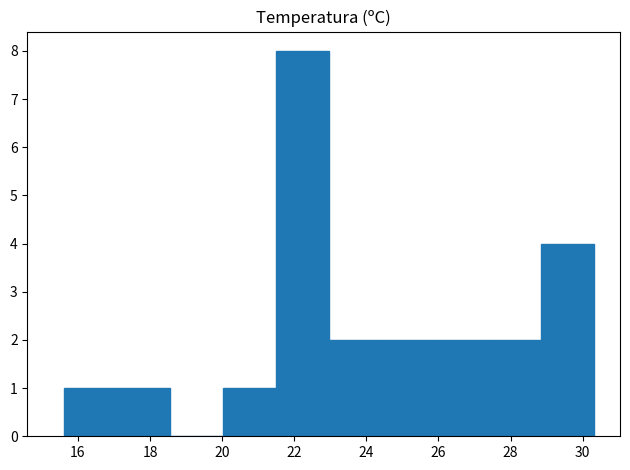

Reading left to right, list every bar in this chart as the range it spans on the x-axis followed by its height. Neither the bar edges nor the heights are printed on the chart, so give them approximately, as read against the axes.

15.6 to 17.0: 1
17.0 to 18.6: 1
18.6 to 20.0: 0
20.0 to 21.4: 1
21.4 to 23.0: 8
23.0 to 24.4: 2
24.4 to 25.8: 2
25.8 to 27.4: 2
27.4 to 28.8: 2
28.8 to 30.4: 4